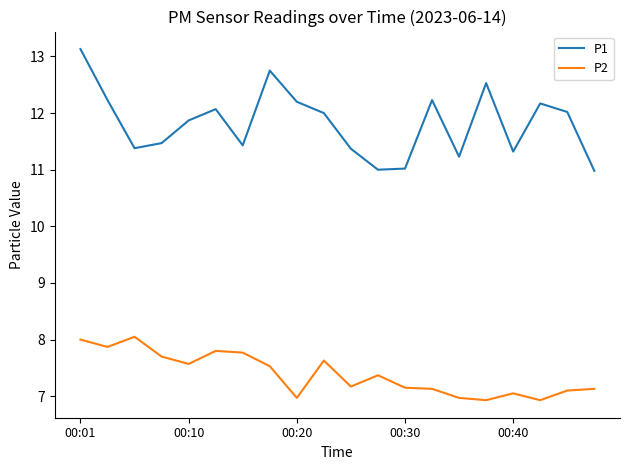

In P1, how many points are lower than both neighbors (excluding endpoints)?

5